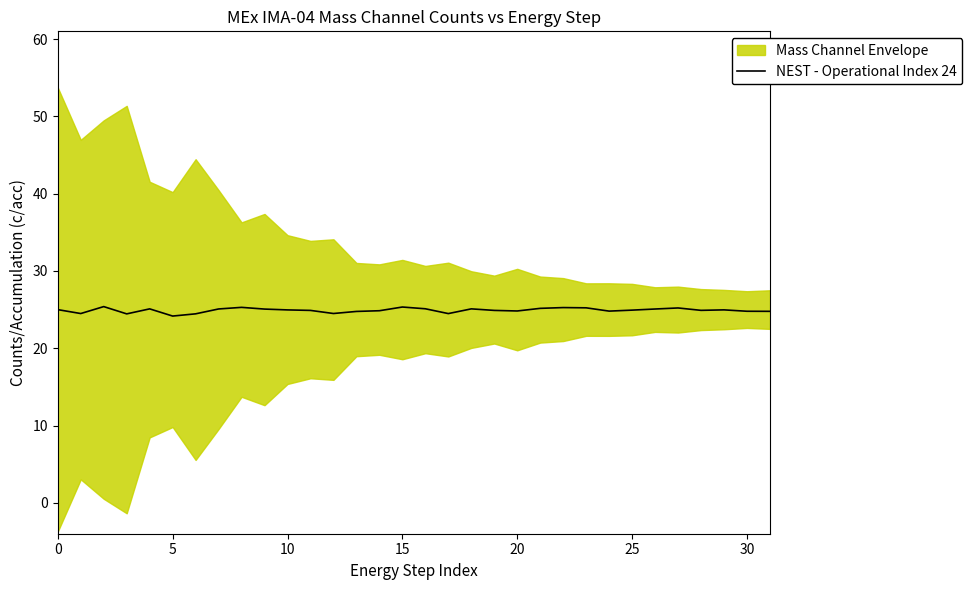

What is the difference between the values at 21 and 29?

0.2